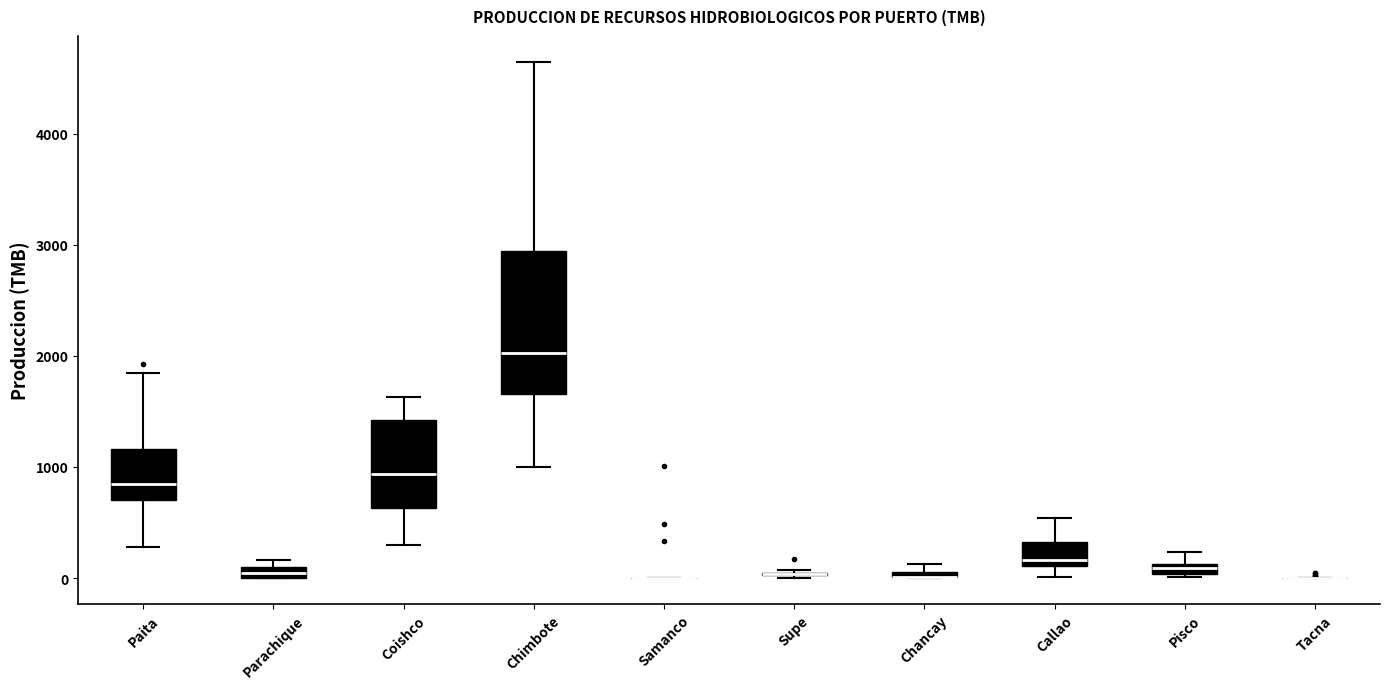

Which box is the tallest, from its lower edge to its upper edge?

Chimbote